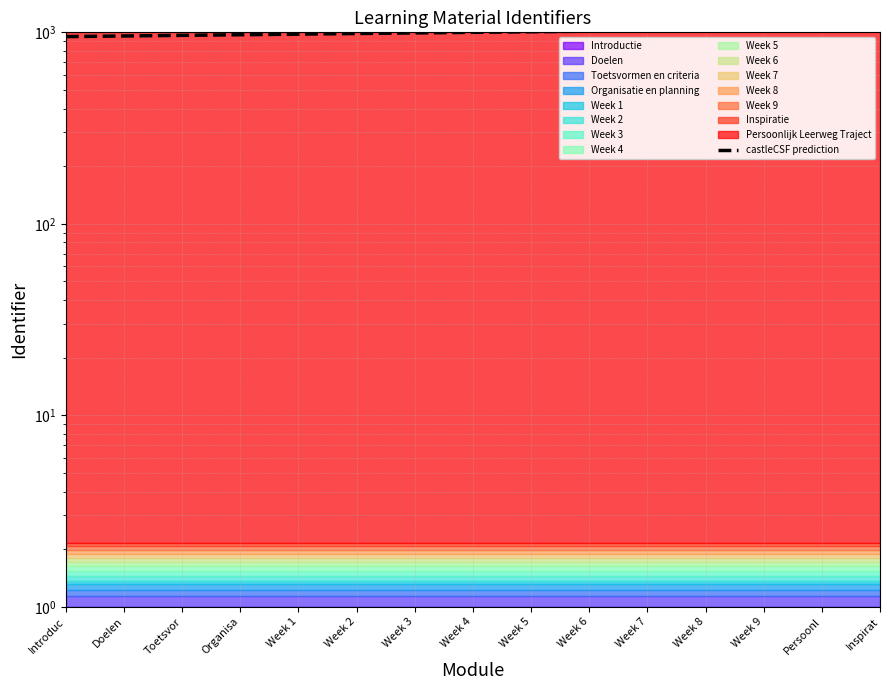

What position from the right is Inspirat?

1